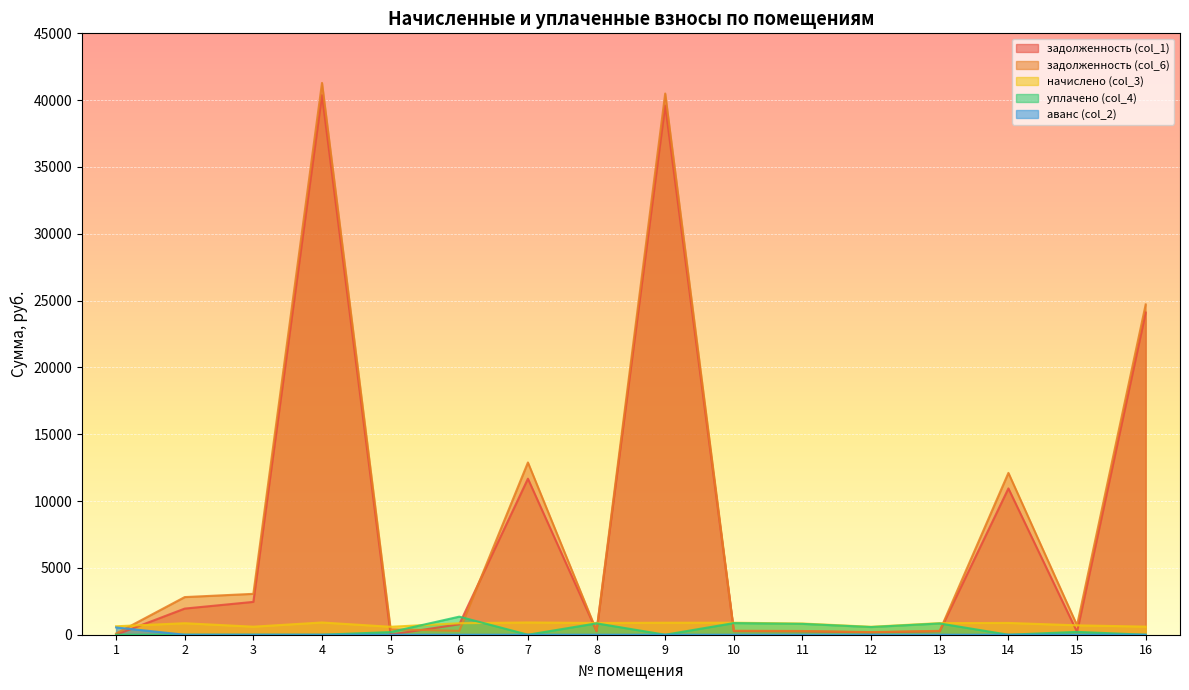

The value of задолженность (col_1) at 13 is 362.6. True or false?

False